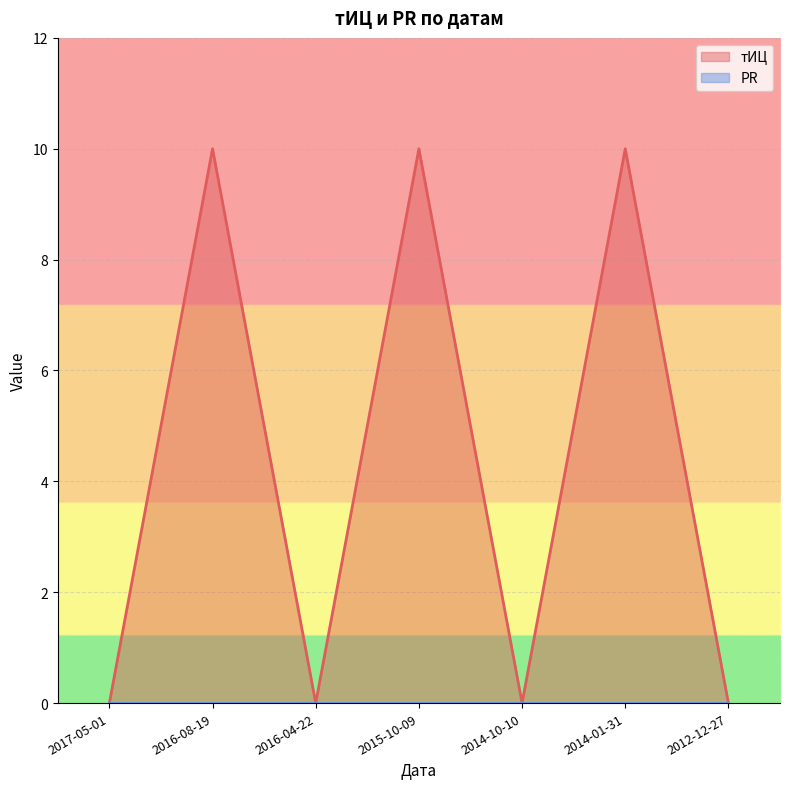

What is the difference between the maximum and second lowest values?

10